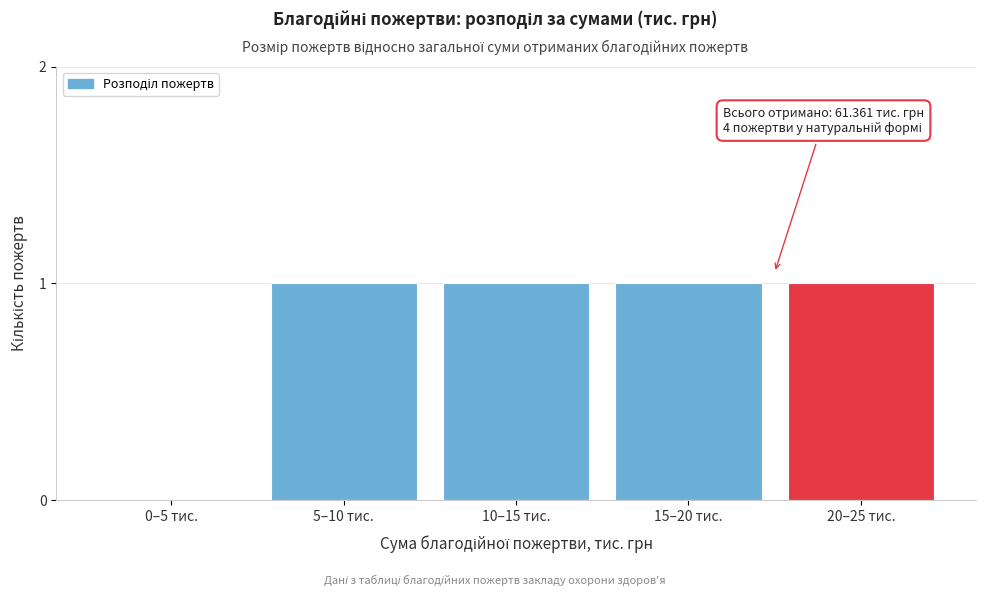

Reading left to right, what are all the values shown in this chart?

0–5 тис.=0	5–10 тис.=1	10–15 тис.=1	15–20 тис.=1	20–25 тис.=1